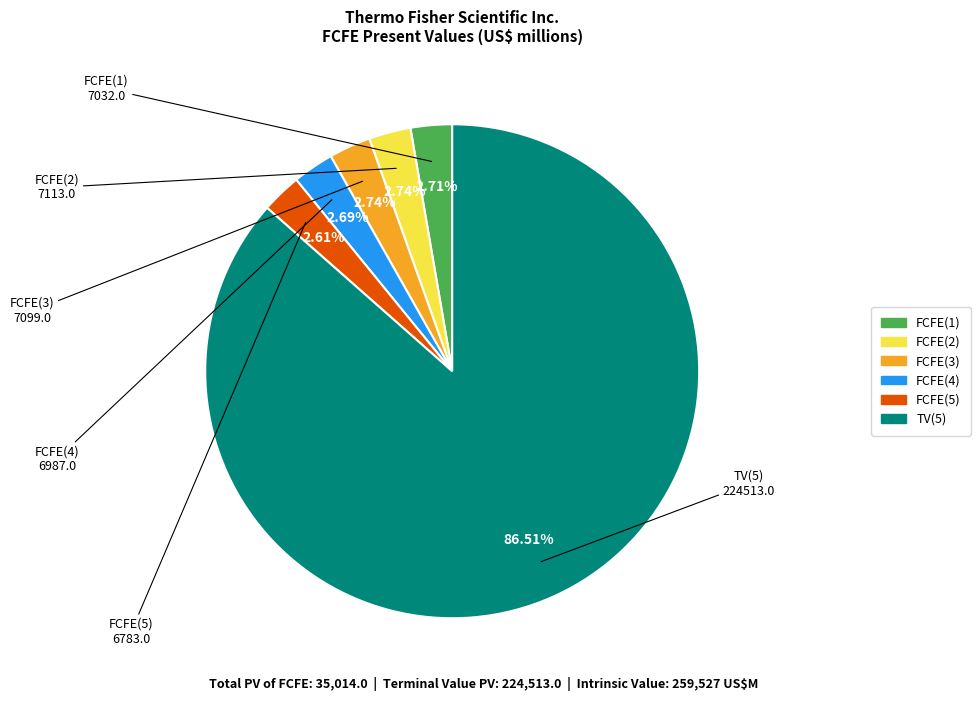

What is the majority slice?

TV(5)